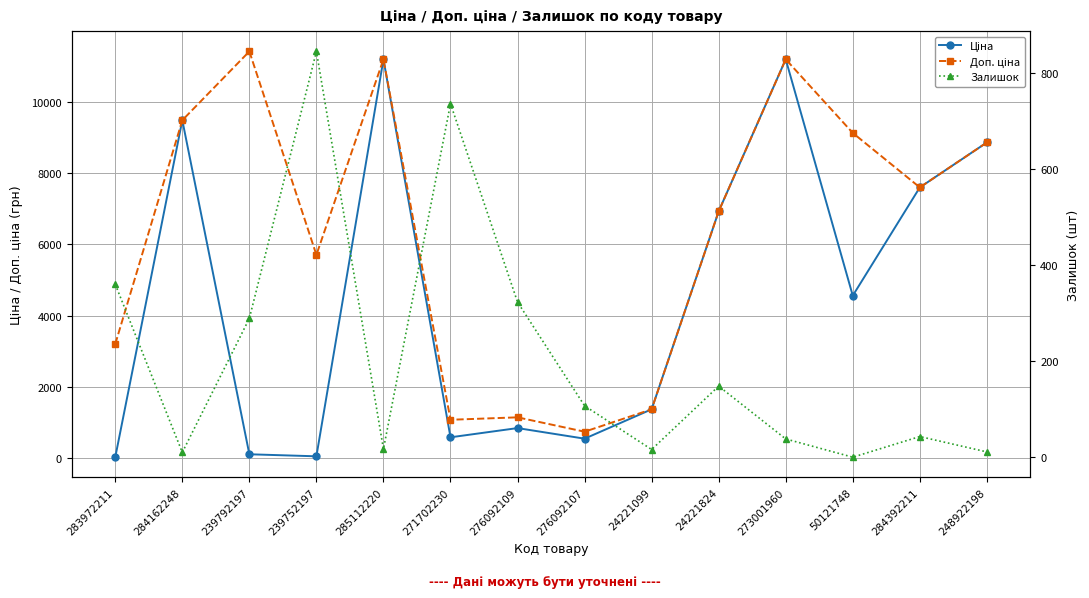

Rank the series by their maximum value, from lowest to highest.

Залишок, Ціна, Доп. ціна